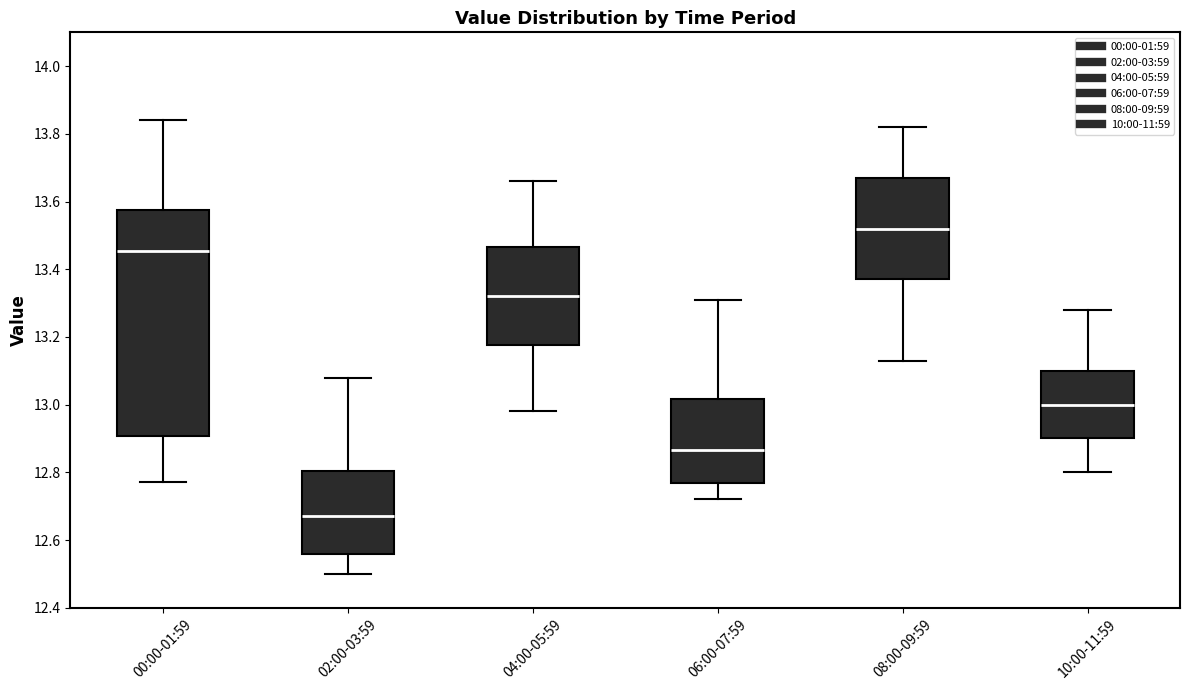

Where is the upper edge of the box for 04:00-05:59 on the y-axis? The values are not printed on the chart, so give them approximately, as read against the axis.

13.46